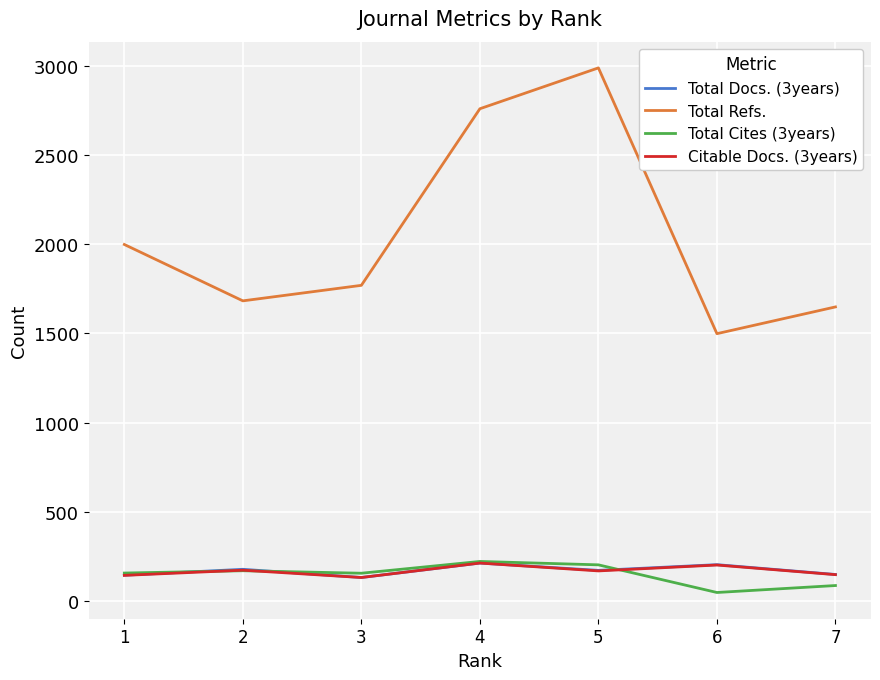

At how many categories does at least one series exceed 1859?

3